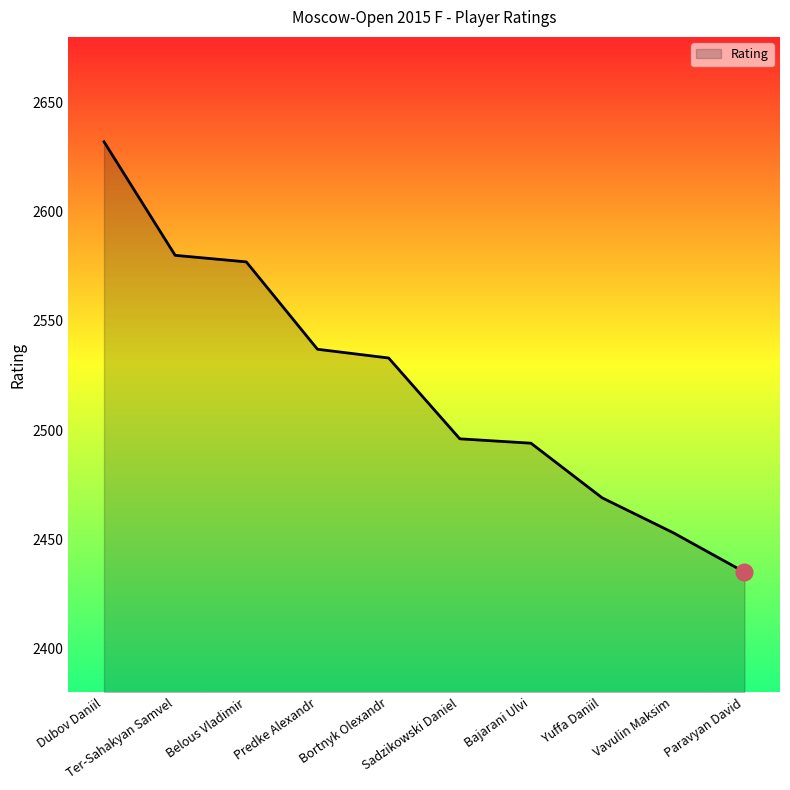

What is the difference between the maximum and minimum values?

197